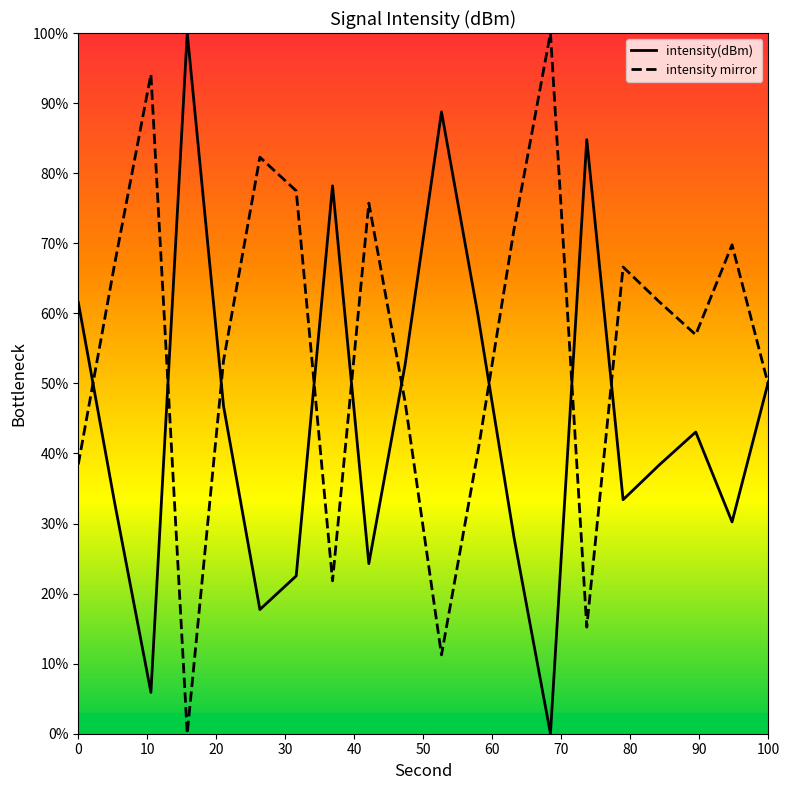

At how many categories does at least one series exceed 5?

20